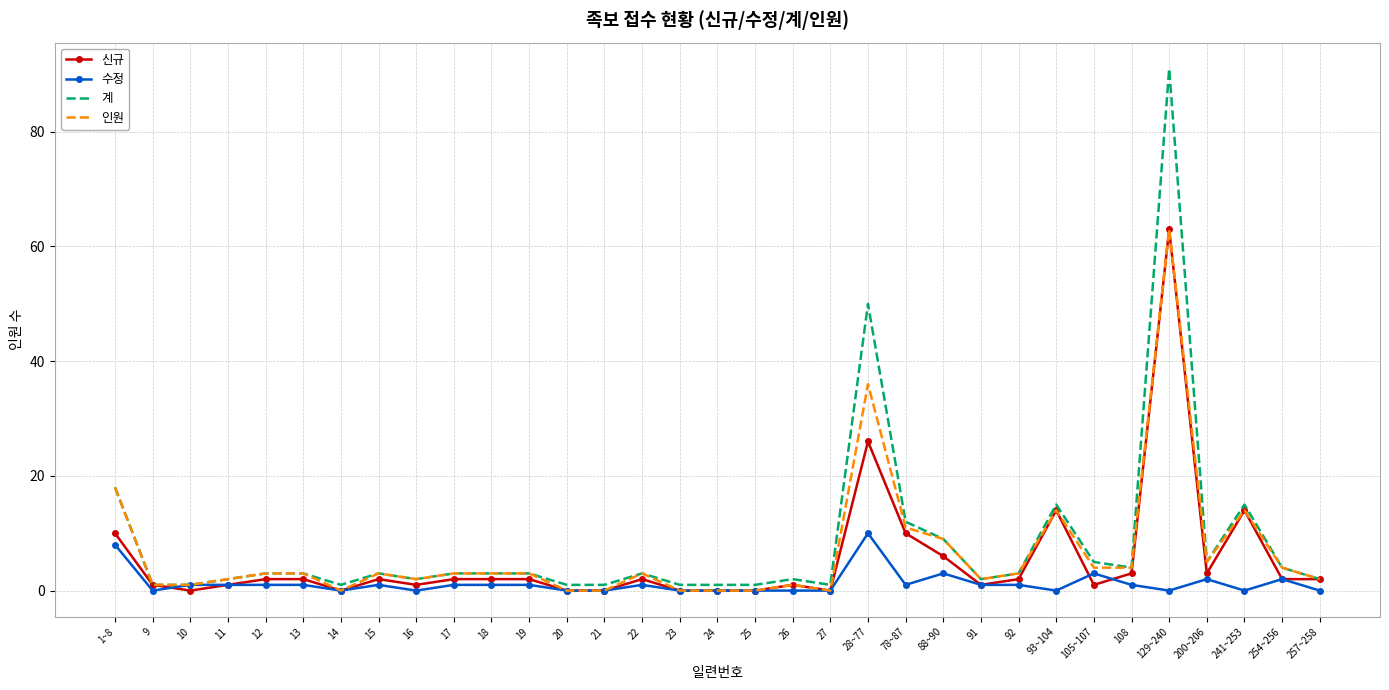

Which series changed the most between 16 and 27?

인원